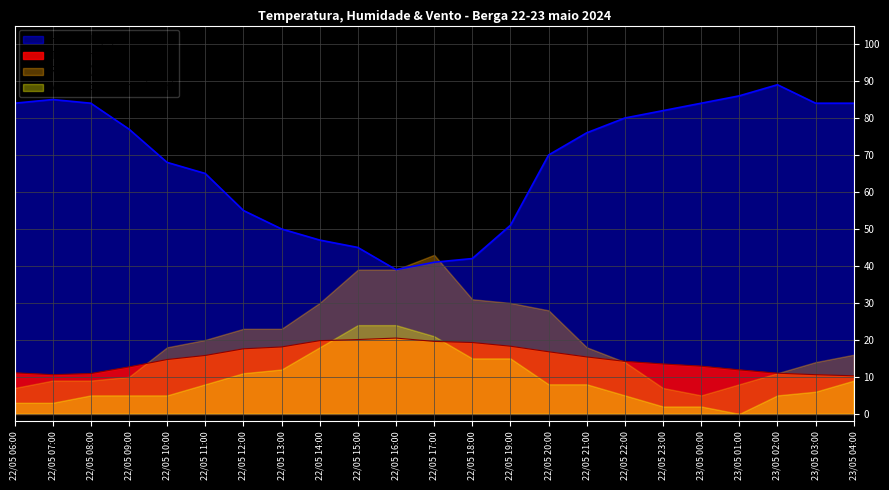

How many lines are shown in the chart?

4